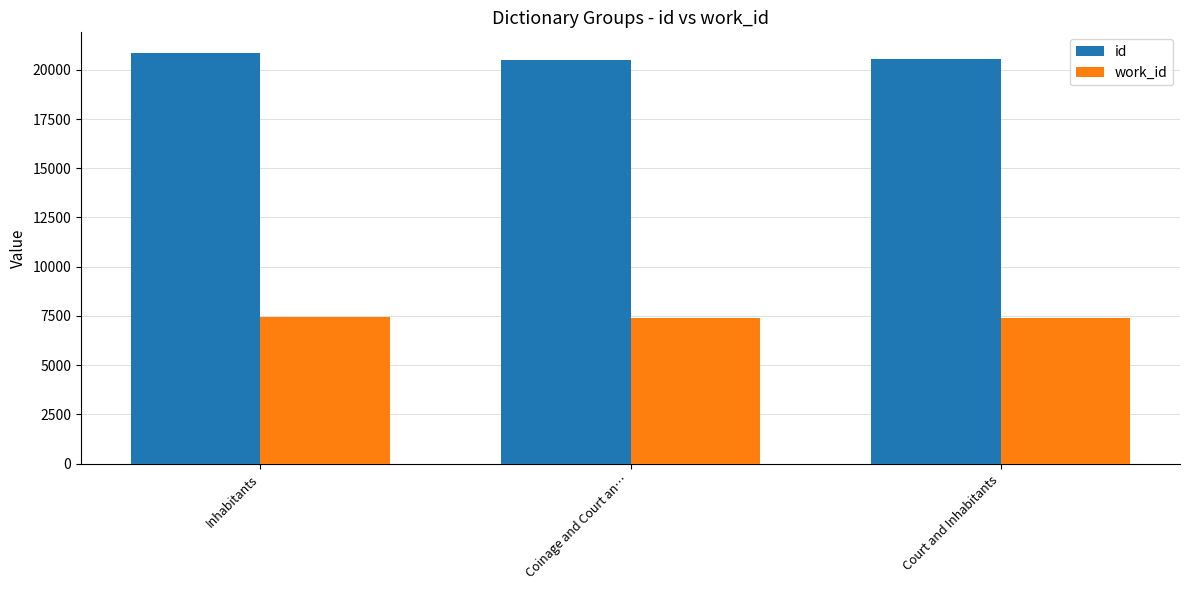

What is the spread (max minus min) of values at Coinage and Court an…?

13113